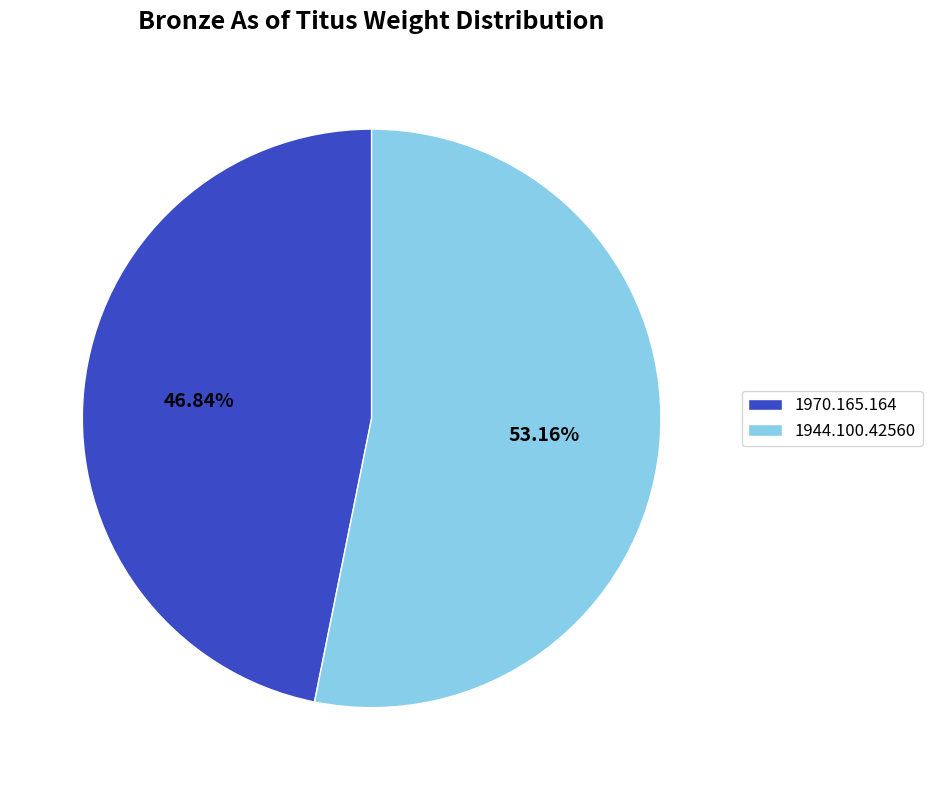

The 1944.100.42560 slice represents 61% of the pie. True or false?

False